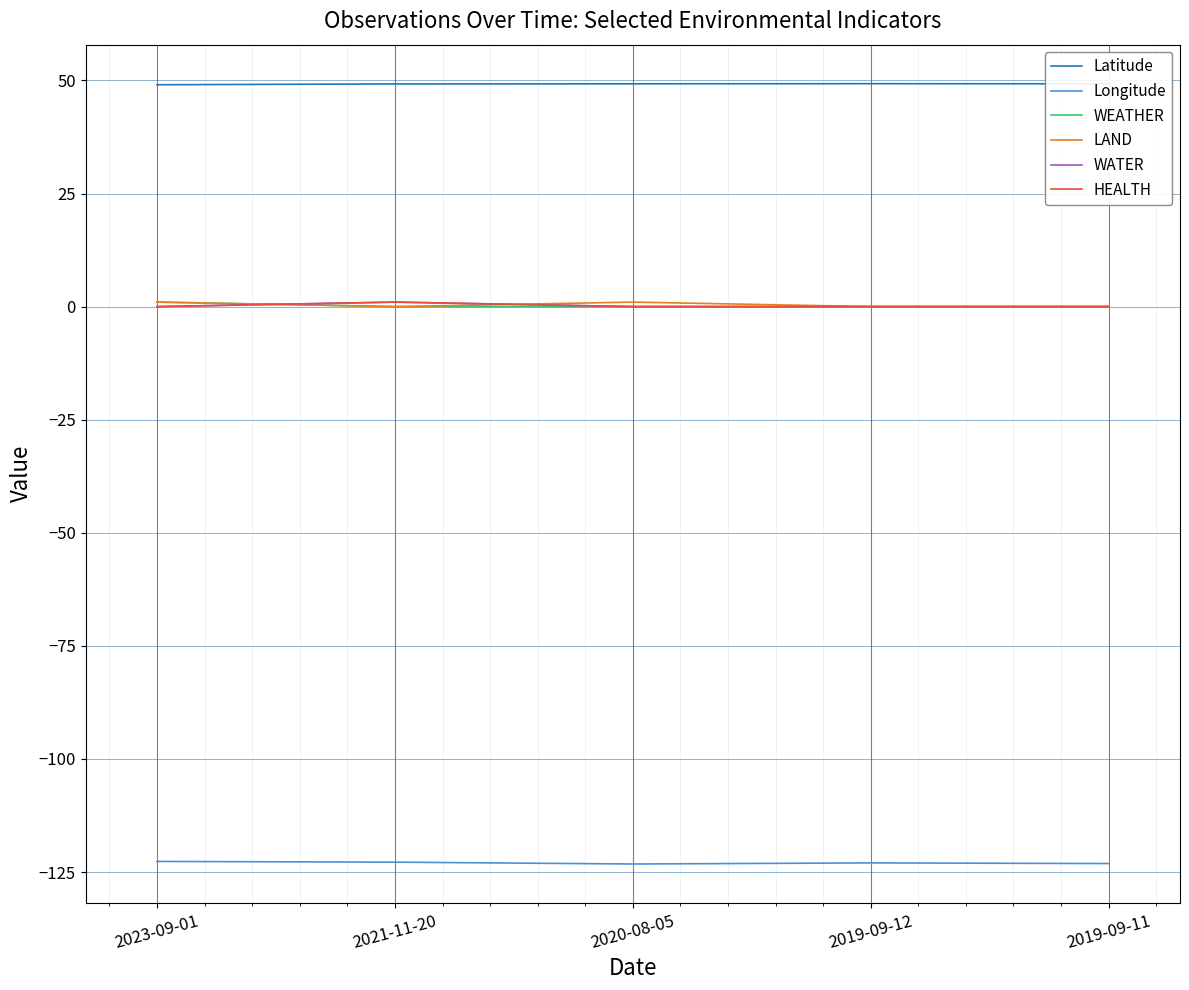

Does the chart have visible grid lines?

Yes